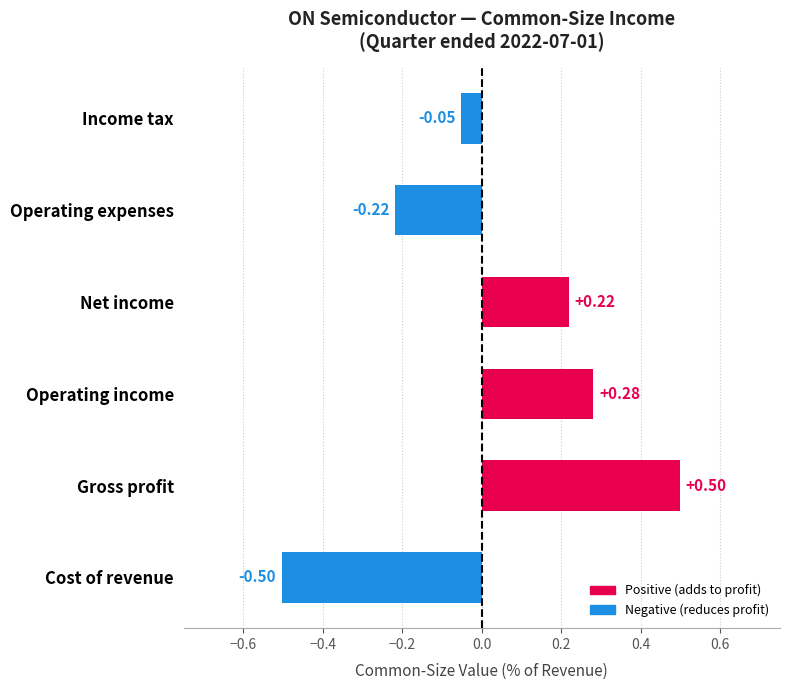

Between Operating income and Income tax, which is larger?

Operating income